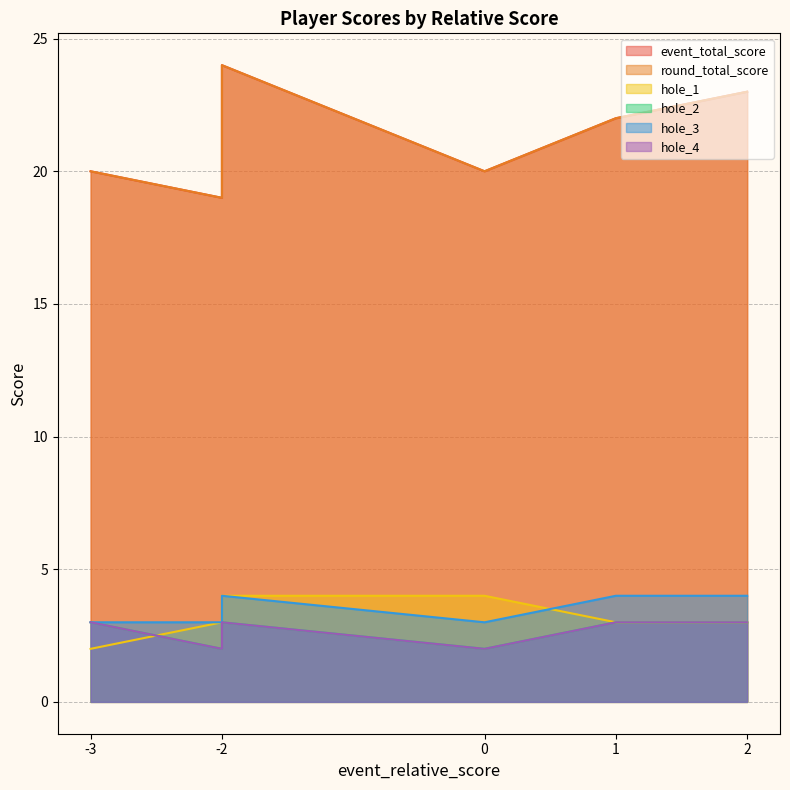

List the series in order of their peak value, highest first.

event_total_score, round_total_score, hole_1, hole_3, hole_2, hole_4